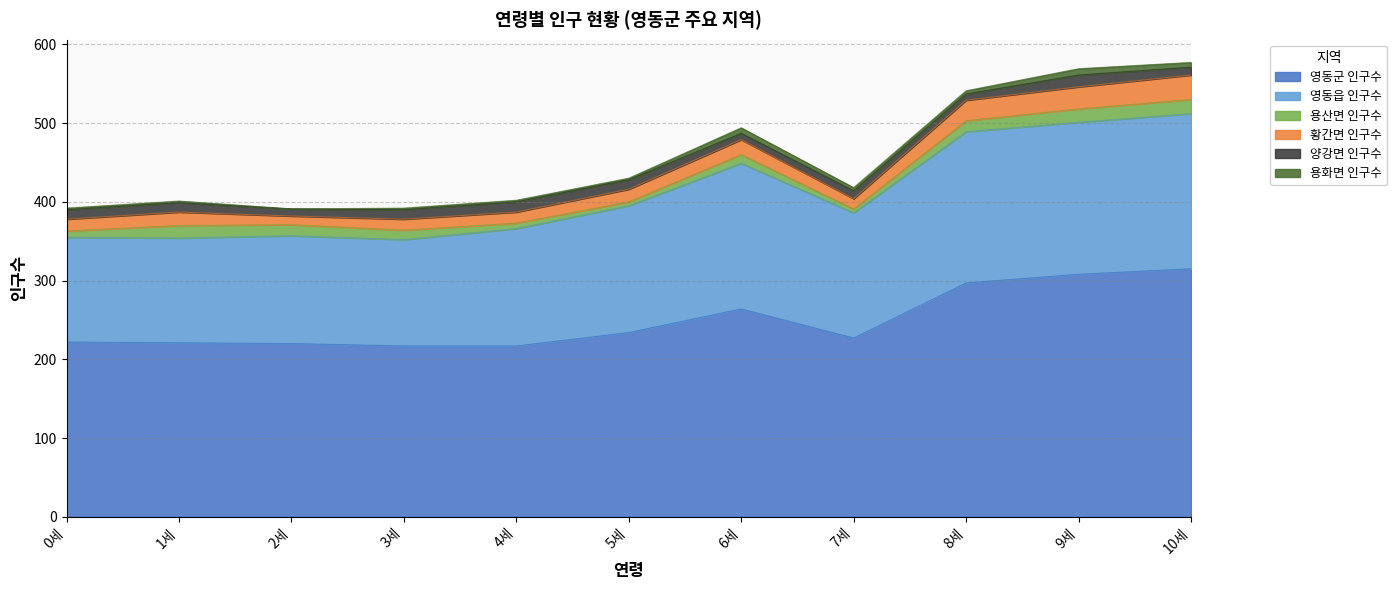

What is the difference between the 영동읍 인구수 values at 7세 and 9세?

34